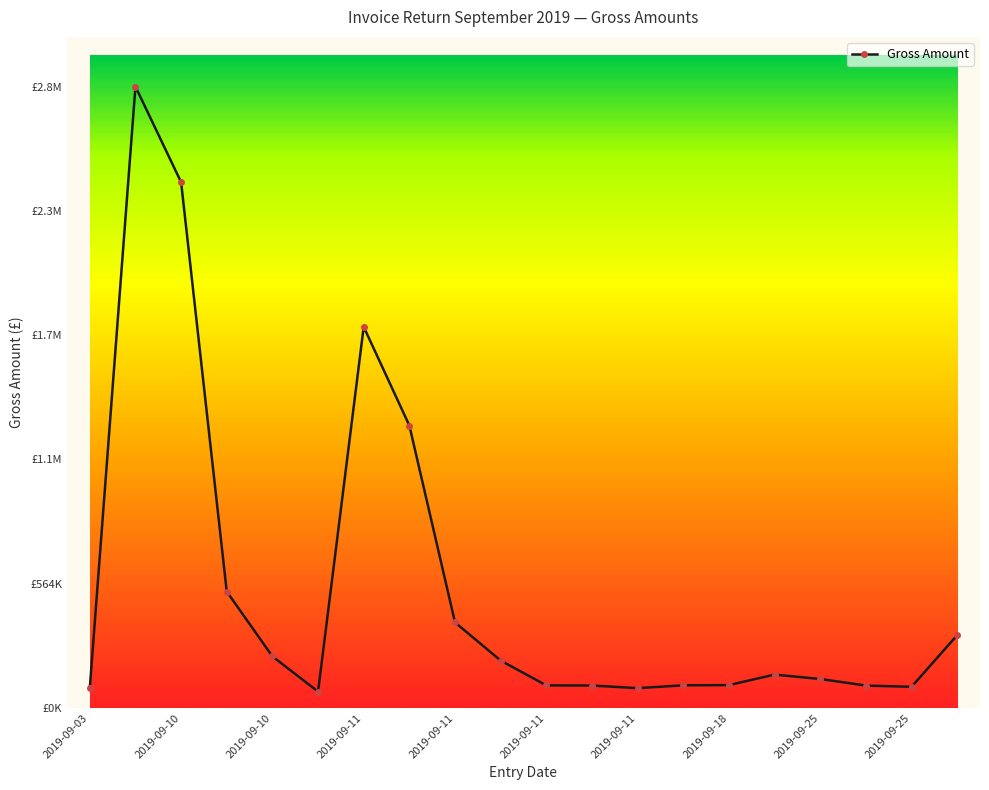

Is this an area chart (filled region under the line)?

No